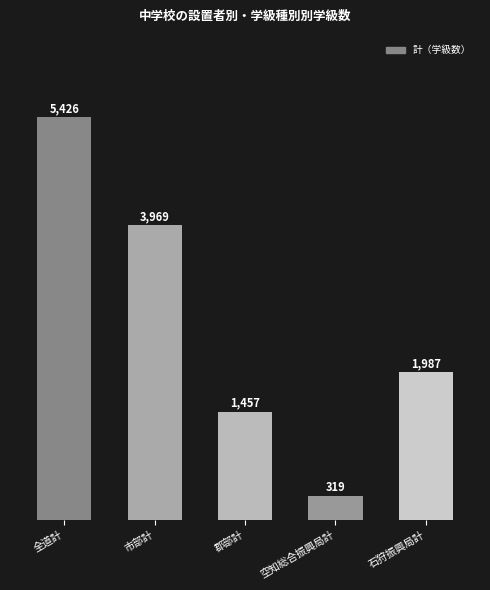

Which label corresponds to the largest value in the chart?

全道計